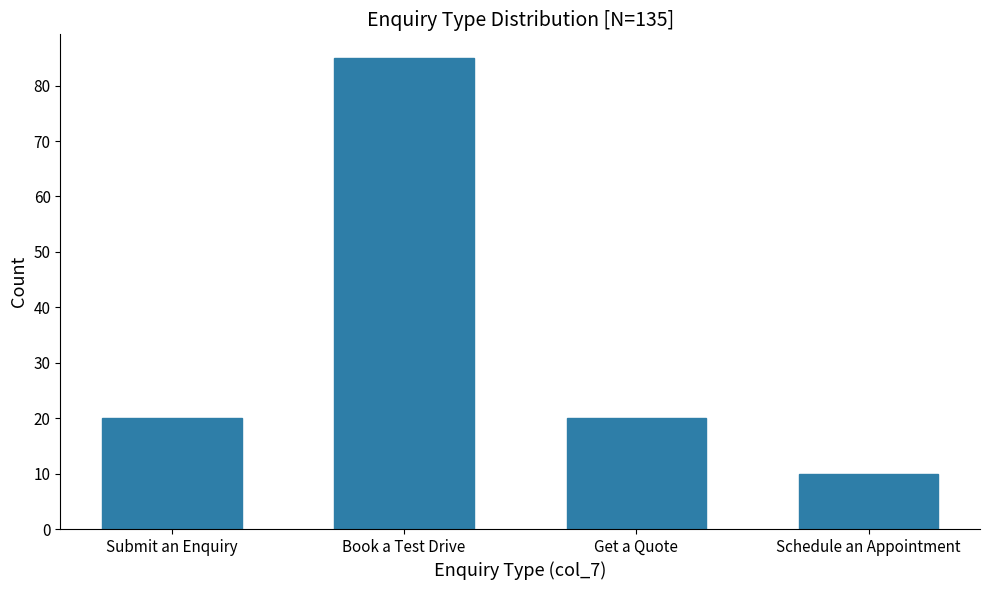

Reading left to right, list all the values displayed in this chart.

Submit an Enquiry=20	Book a Test Drive=85	Get a Quote=20	Schedule an Appointment=10